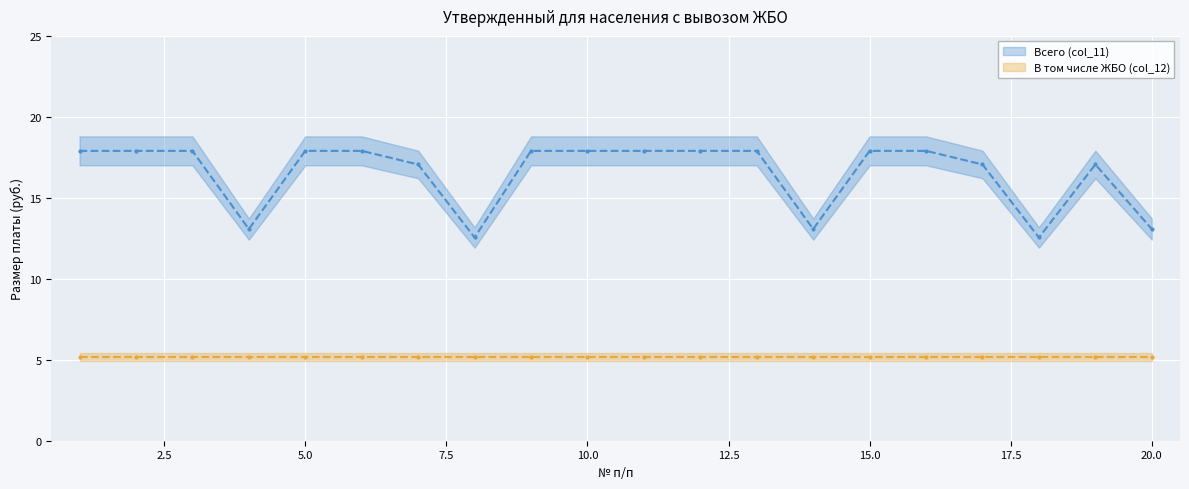

Where is the first local minimum?

4